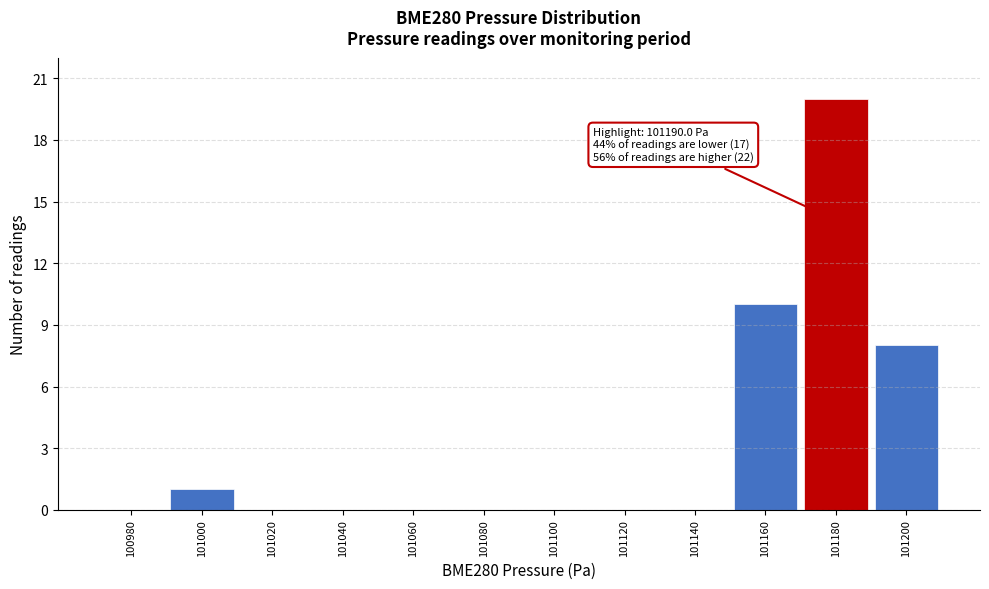

Reading left to right, transcribe all the data shown in this chart.

100980=0	101000=1	101020=0	101040=0	101060=0	101080=0	101100=0	101120=0	101140=0	101160=10	101180=20	101200=8